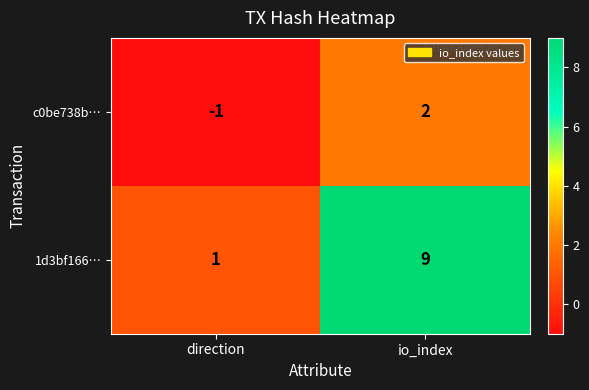

What is the maximum value shown in the chart?

9